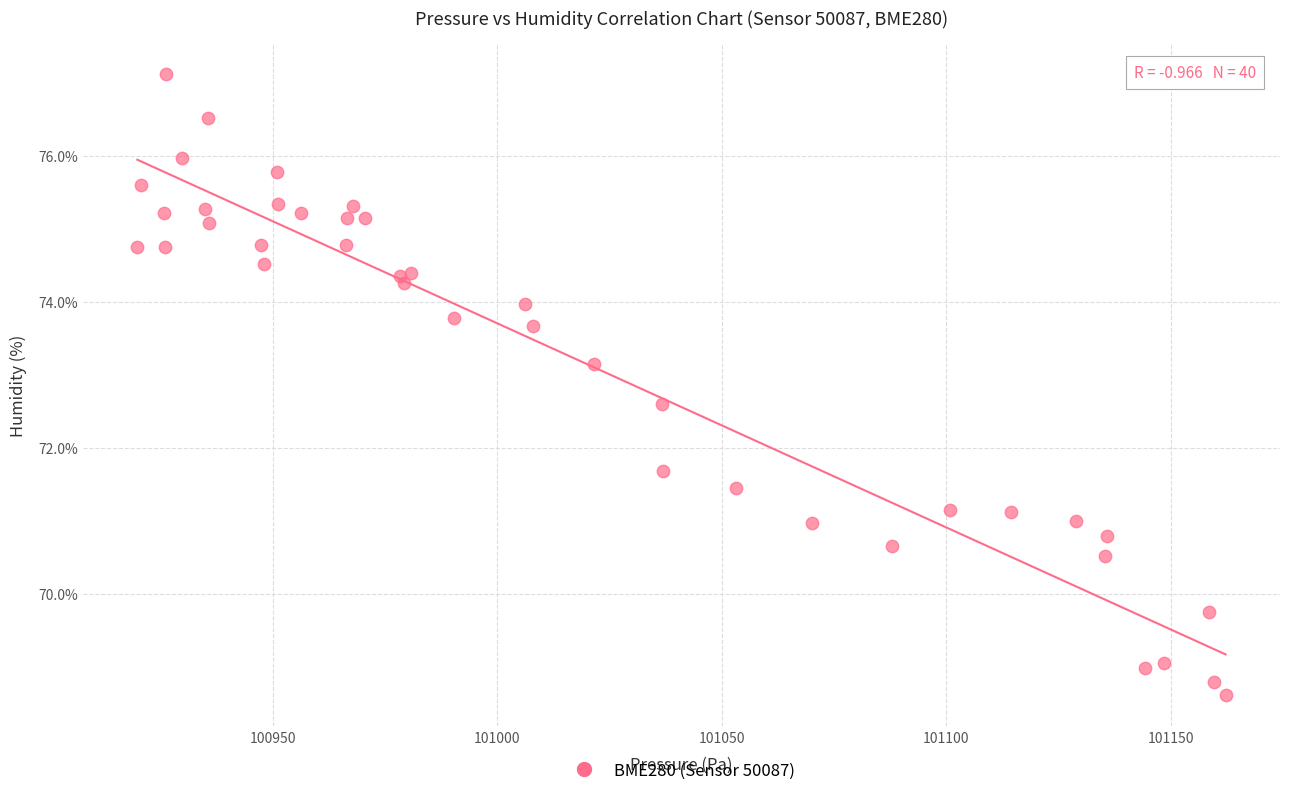

What Y value in the scatter plot is closest to 72?

71.7